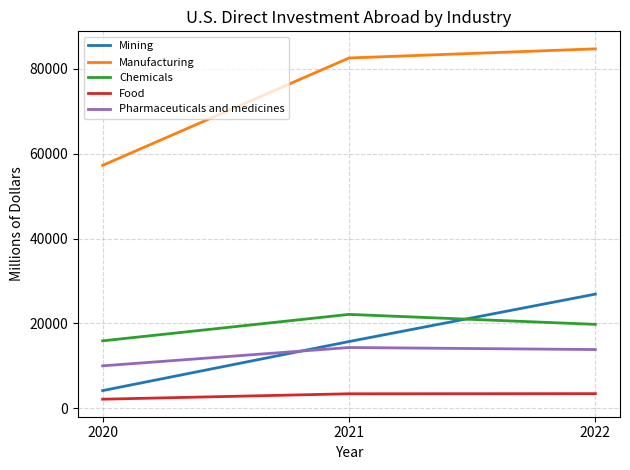

List the labels in order of Manufacturing value, smallest first.

2020, 2021, 2022